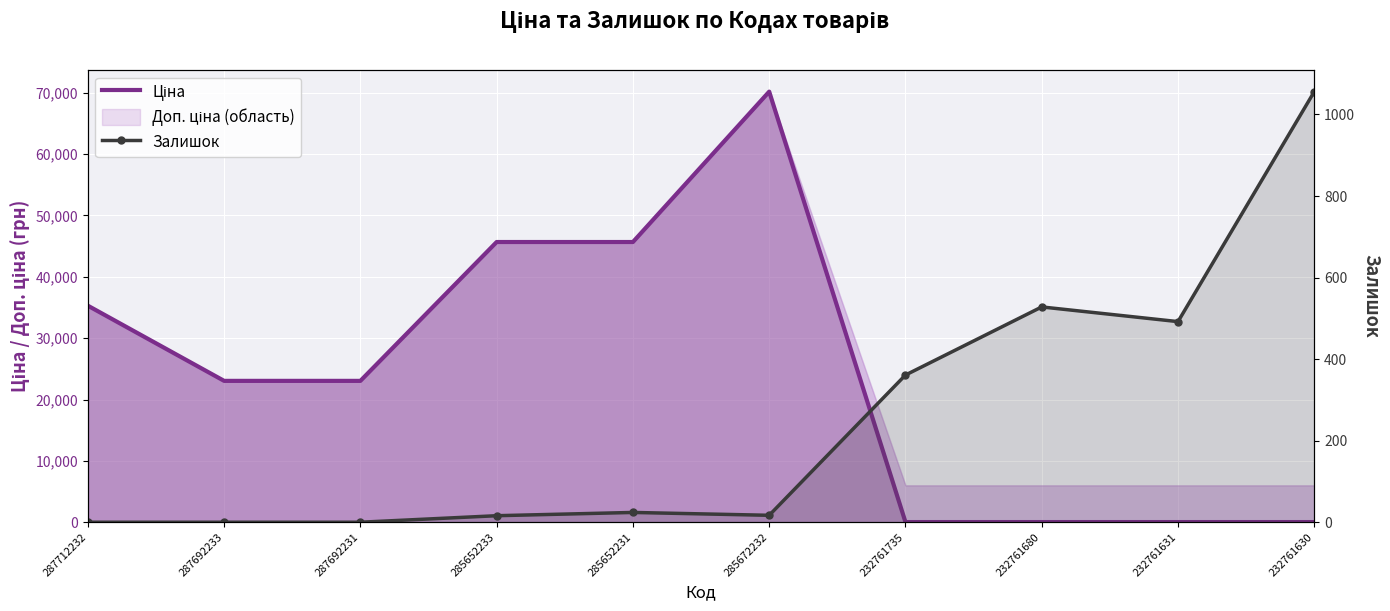

What is the spread (max minus min) of values at 285672232?

70164.6